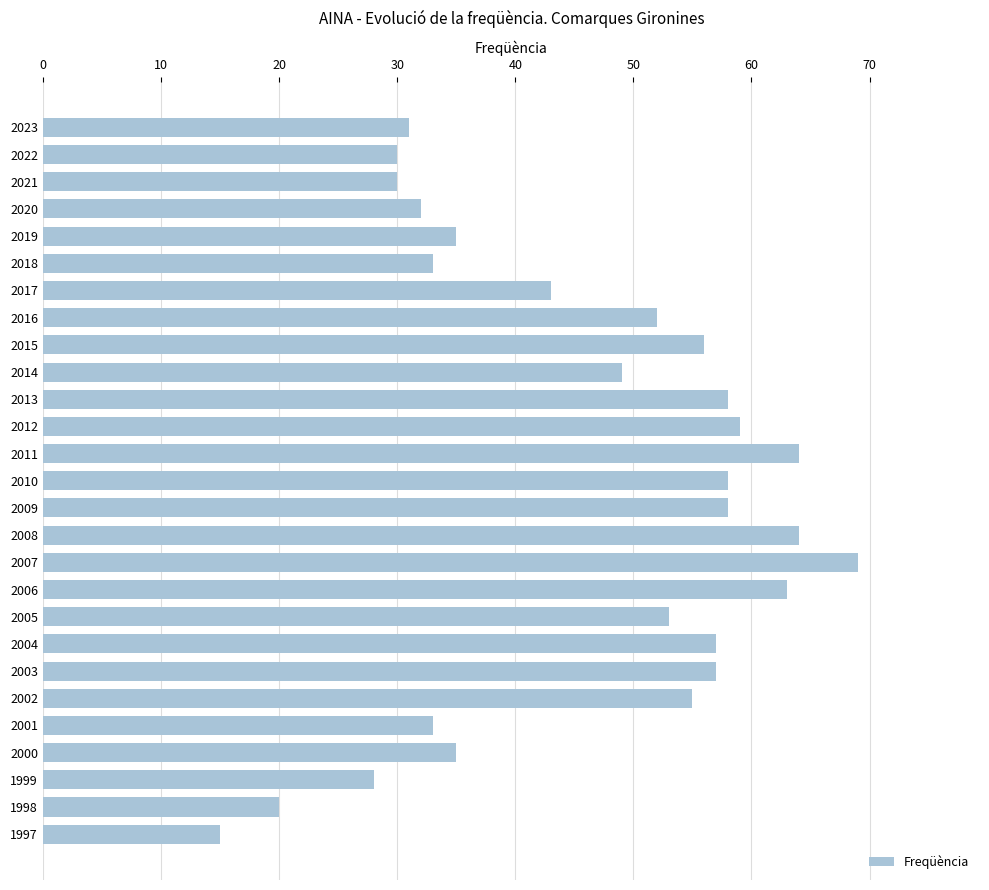

Reading top to bottom, list all the values displayed in this chart.

2023=31	2022=30	2021=30	2020=32	2019=35	2018=33	2017=43	2016=52	2015=56	2014=49	2013=58	2012=59	2011=64	2010=58	2009=58	2008=64	2007=69	2006=63	2005=53	2004=57	2003=57	2002=55	2001=33	2000=35	1999=28	1998=20	1997=15